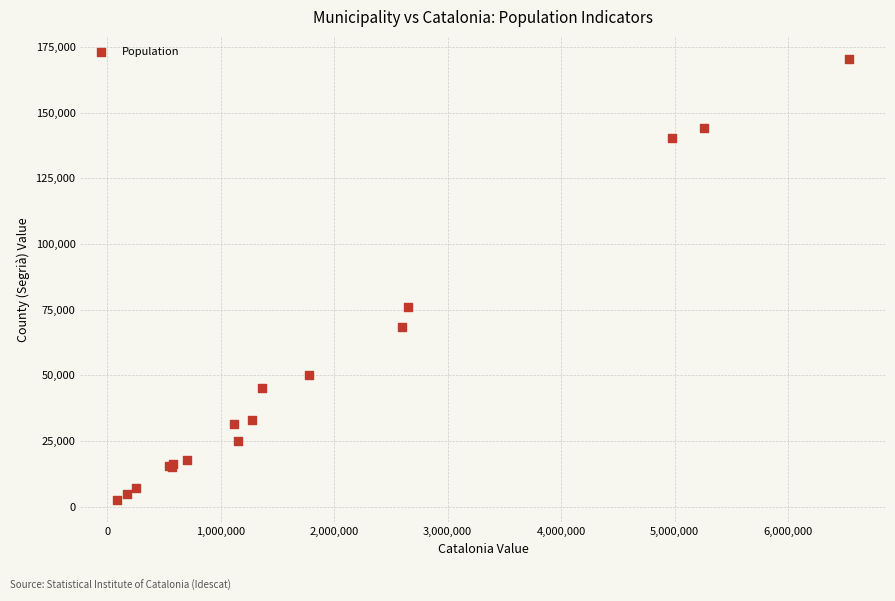

What Y value in the scatter plot is closest to 86421?

75856